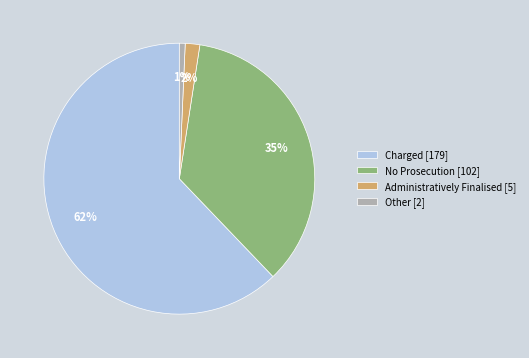

What percentage is the Other [2] slice, to the nearest percent?

1%